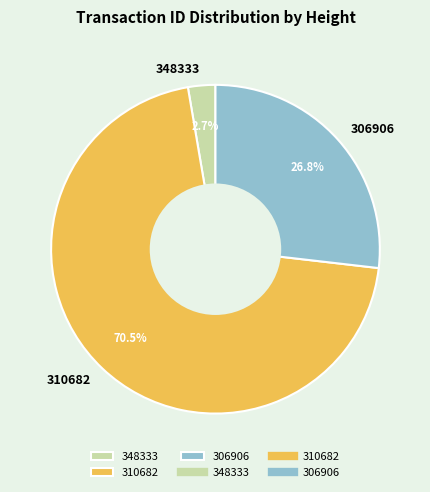

To the nearest percent, what is the average slice percentage?

33%